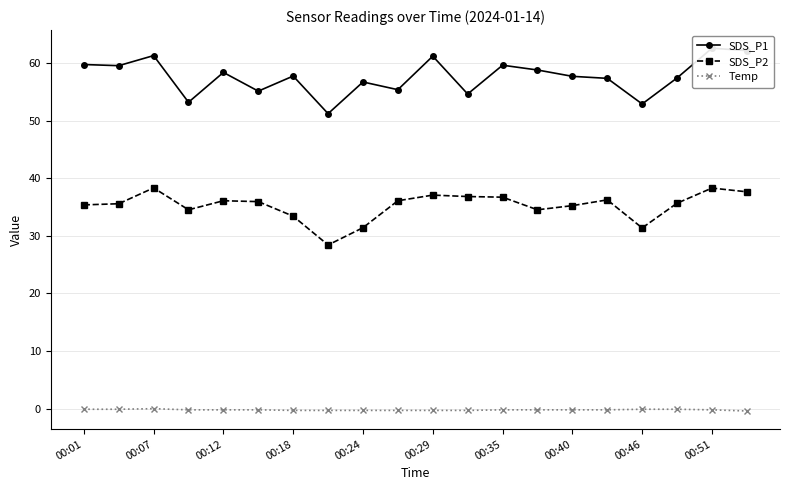

The SDS_P2 series shows 59.3 at 00:29. True or false?

False